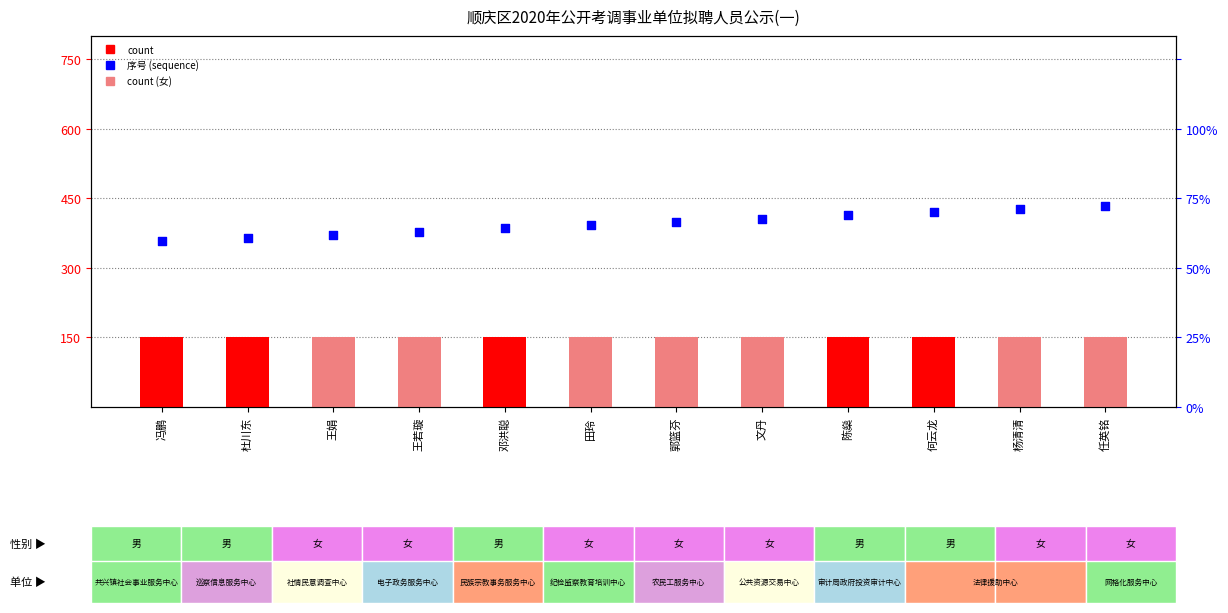

Which series has the largest Y range (max minus min)?

percentile rank within the sample